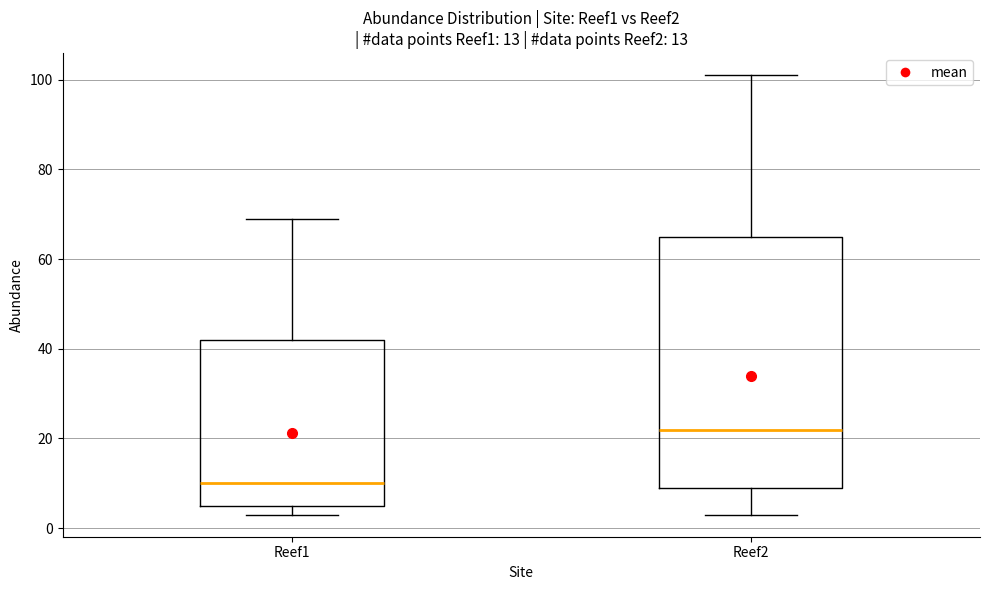

Which box's median line is the lowest?

Reef1